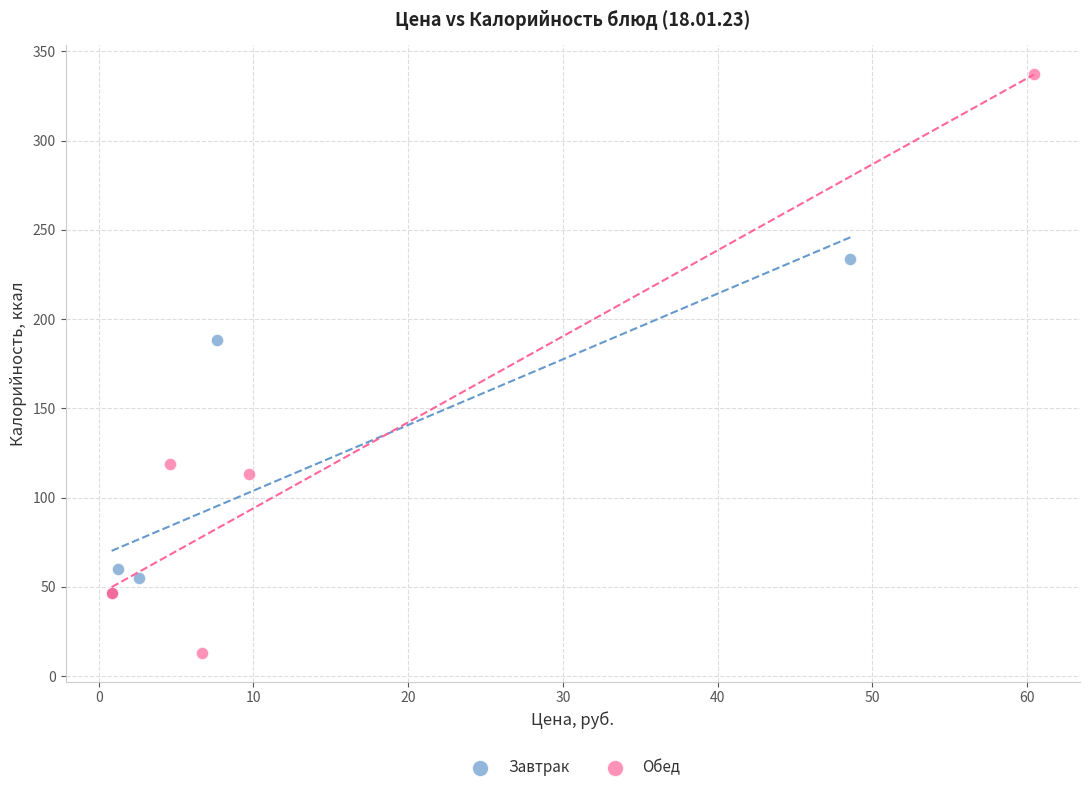

What are all the series names shown in the legend?

Завтрак, Обед